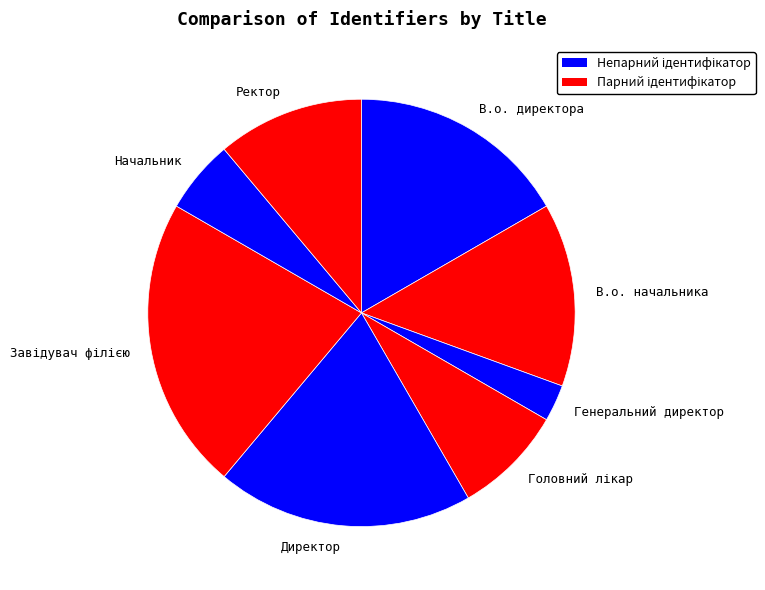

Which slice is the smallest?

Генеральний директор